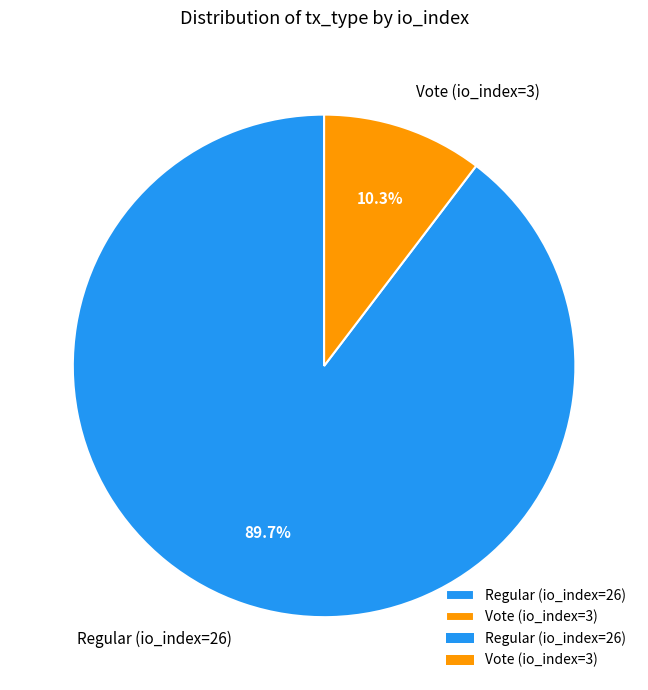

What is the total percentage of Vote (io_index=3) and Regular (io_index=26)?

100.0%